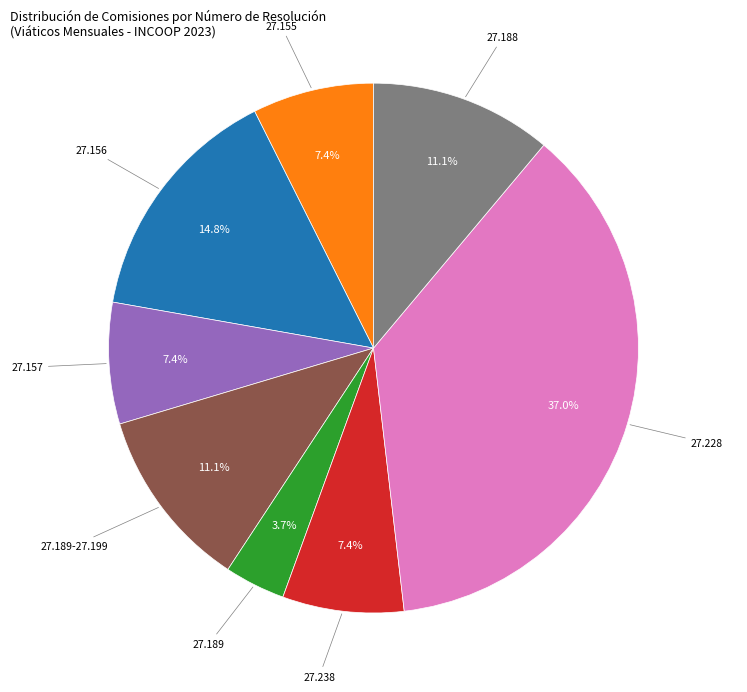

Count the number of slices in the pie.

8